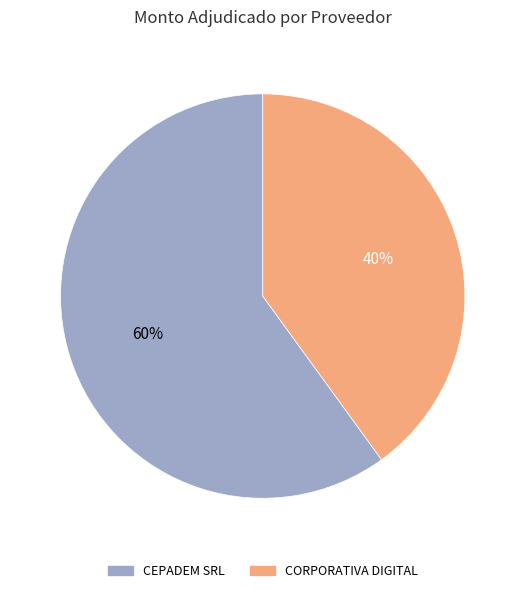

To the nearest percent, what is the average slice percentage?

50%